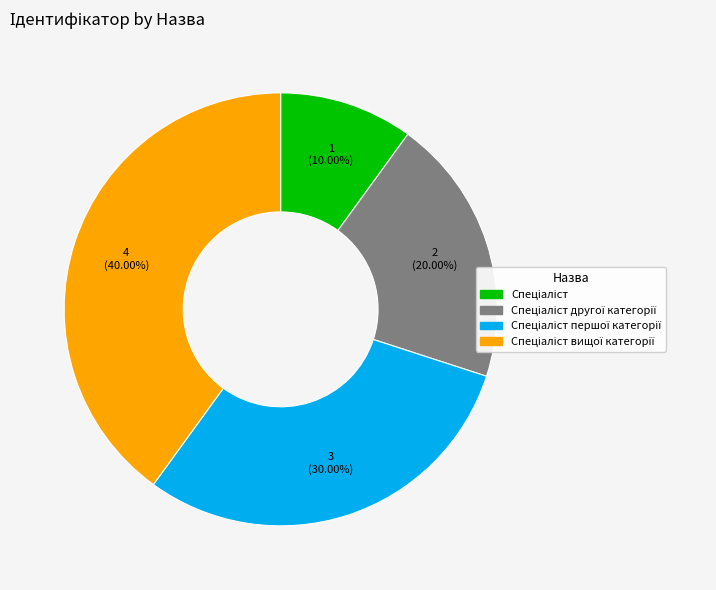

Is there any slice that represents more than half of the pie?

No